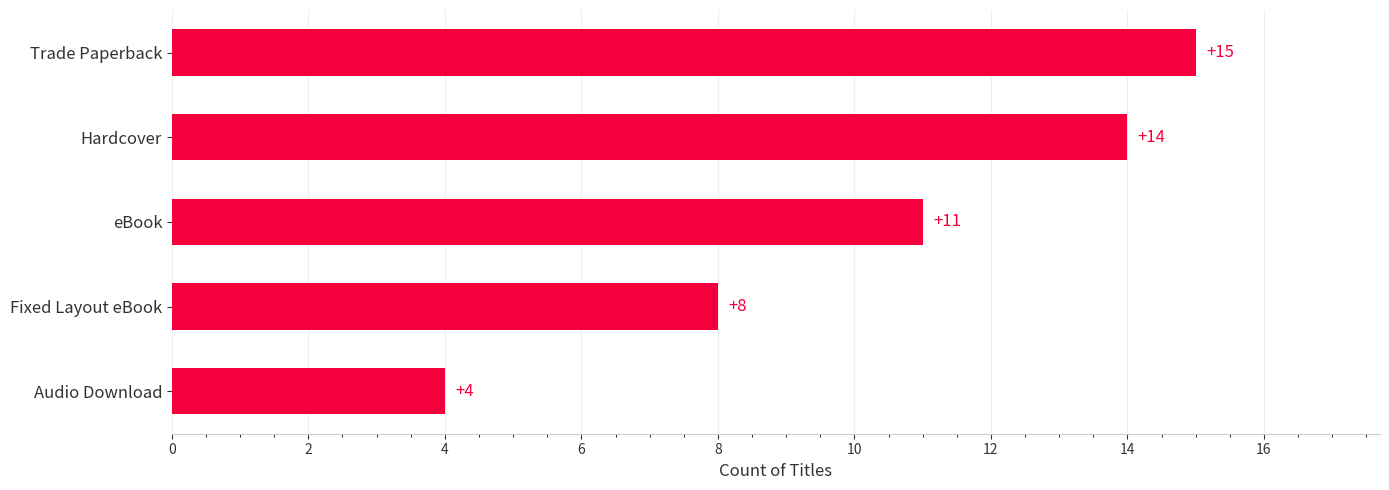

How many categories are shown in the chart?

5